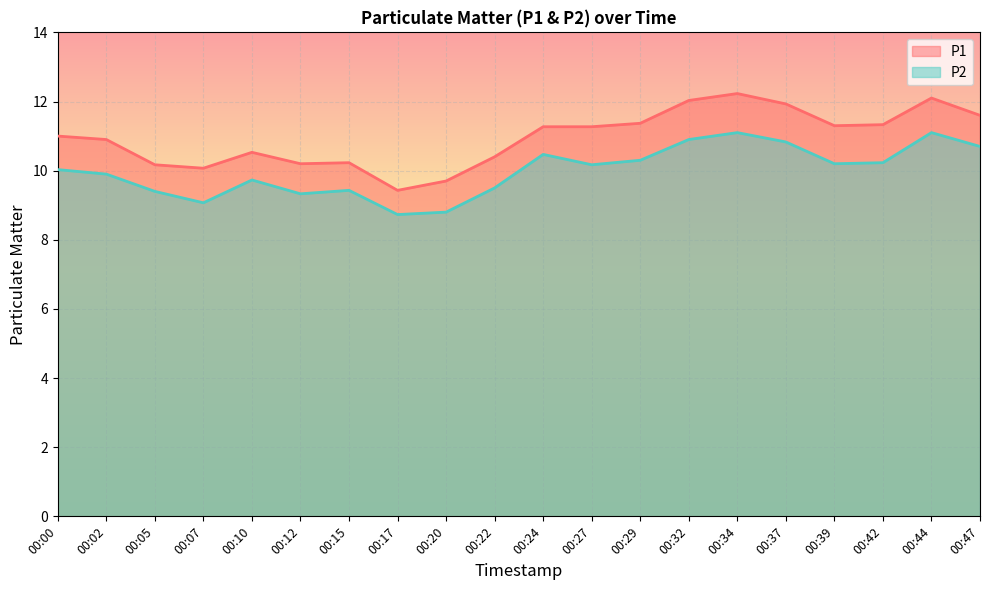

What is the sum of all P2 values?

199.9